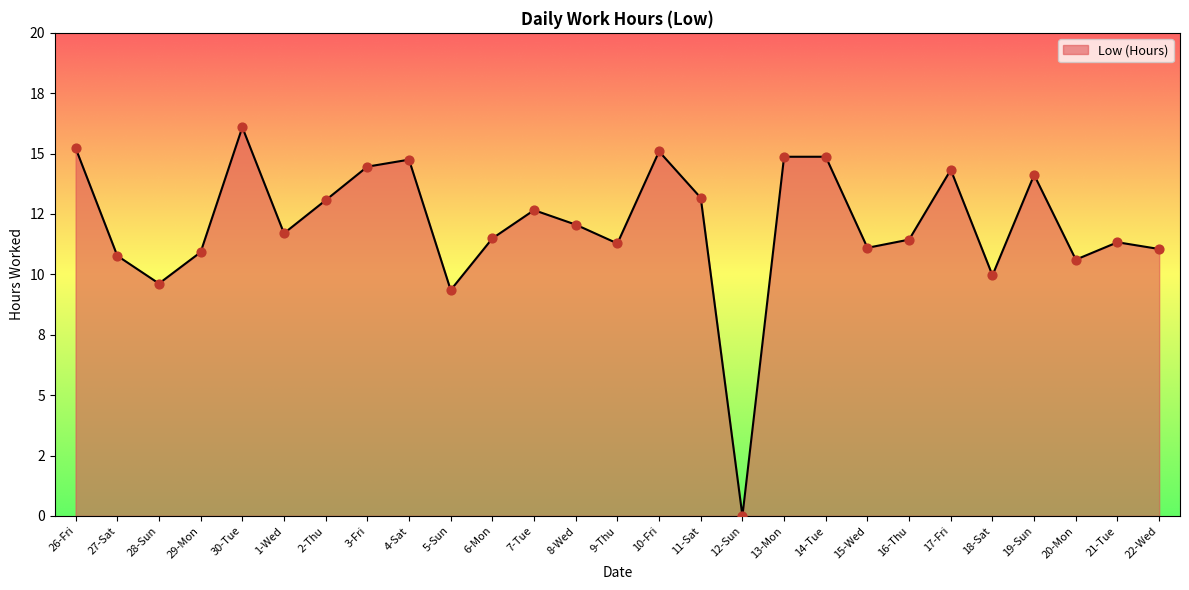

What is the change in value from 5-Sun to 7-Tue?

+3.3